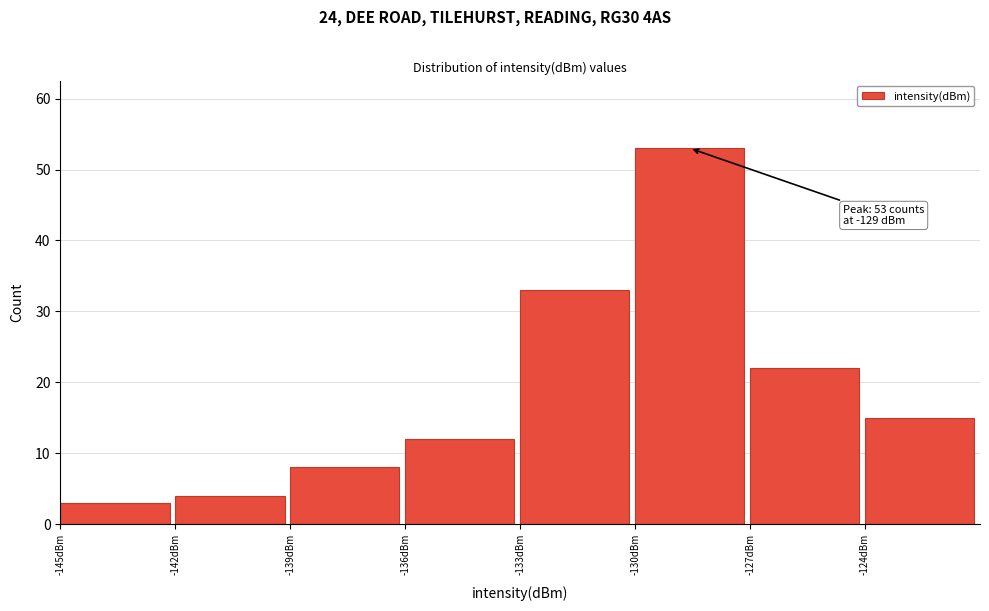

Over which range of the x-axis is the bar tallest?

-130 to -127